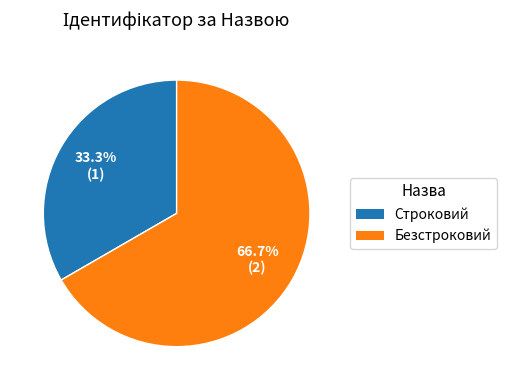

Is there any slice that represents more than half of the pie?

Yes